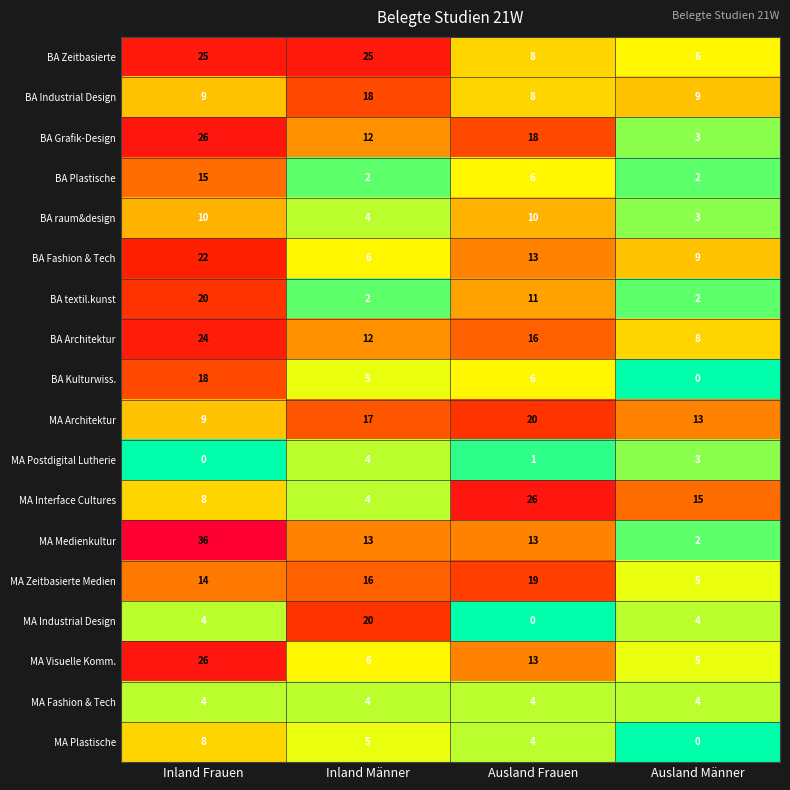

What is the average value of the MA Interface Cultures series?

13